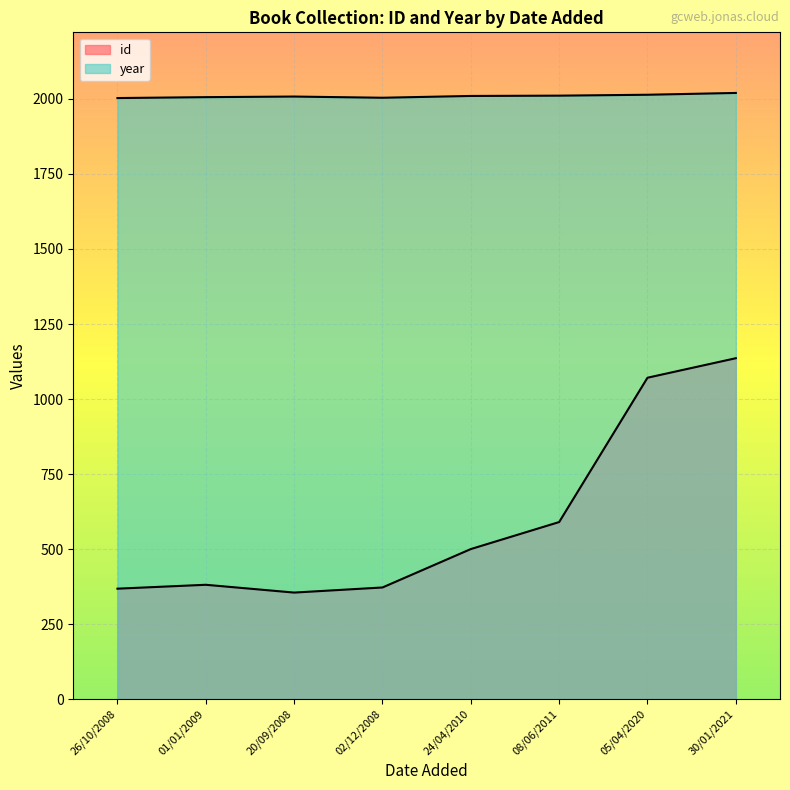

In id, how many points are higher than both neighbors (excluding endpoints)?

1